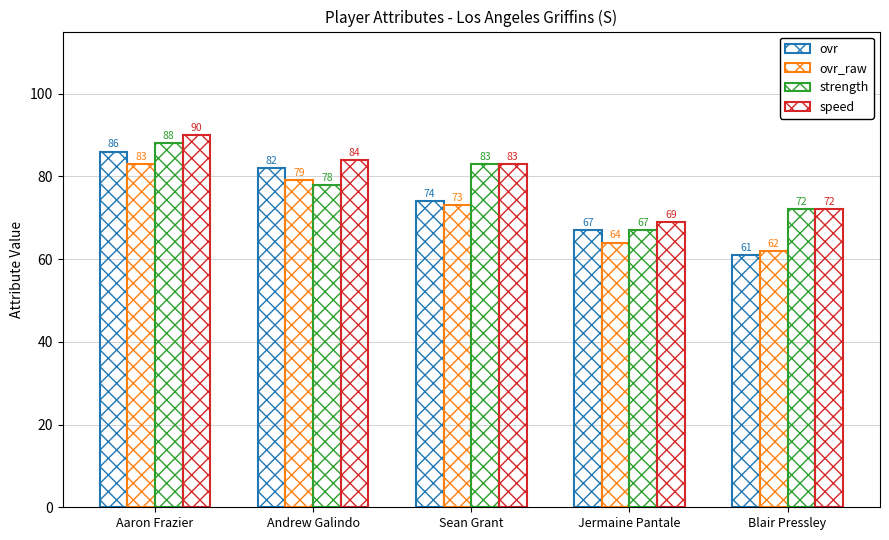

How many groups of bars are there?

5